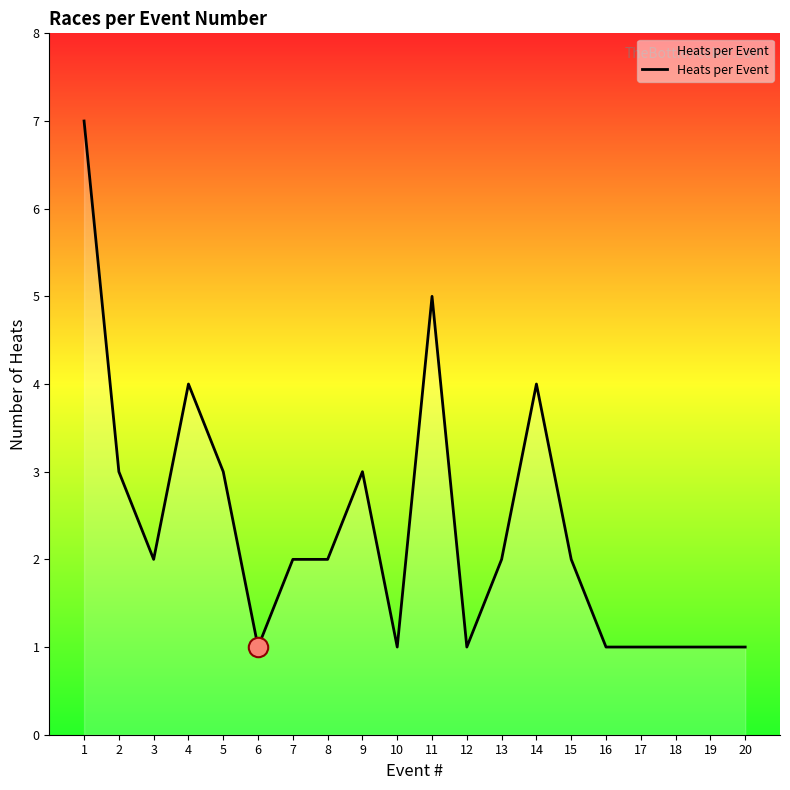

What is the difference between the maximum and minimum values?

6